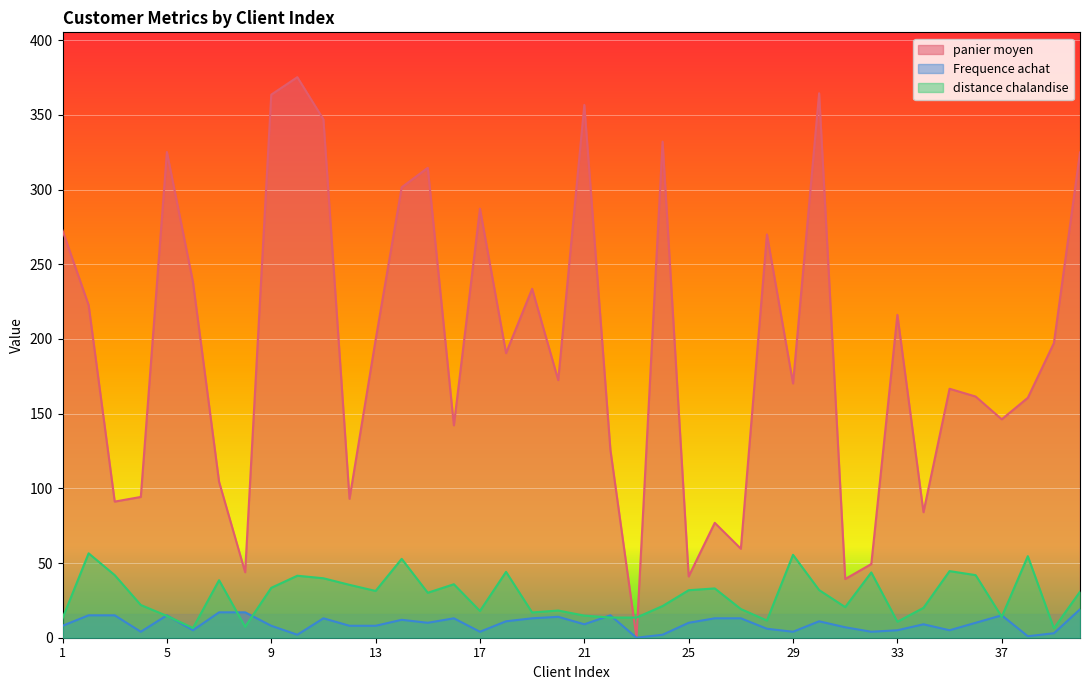

At which label does distance chalandise first exceed 30?

2